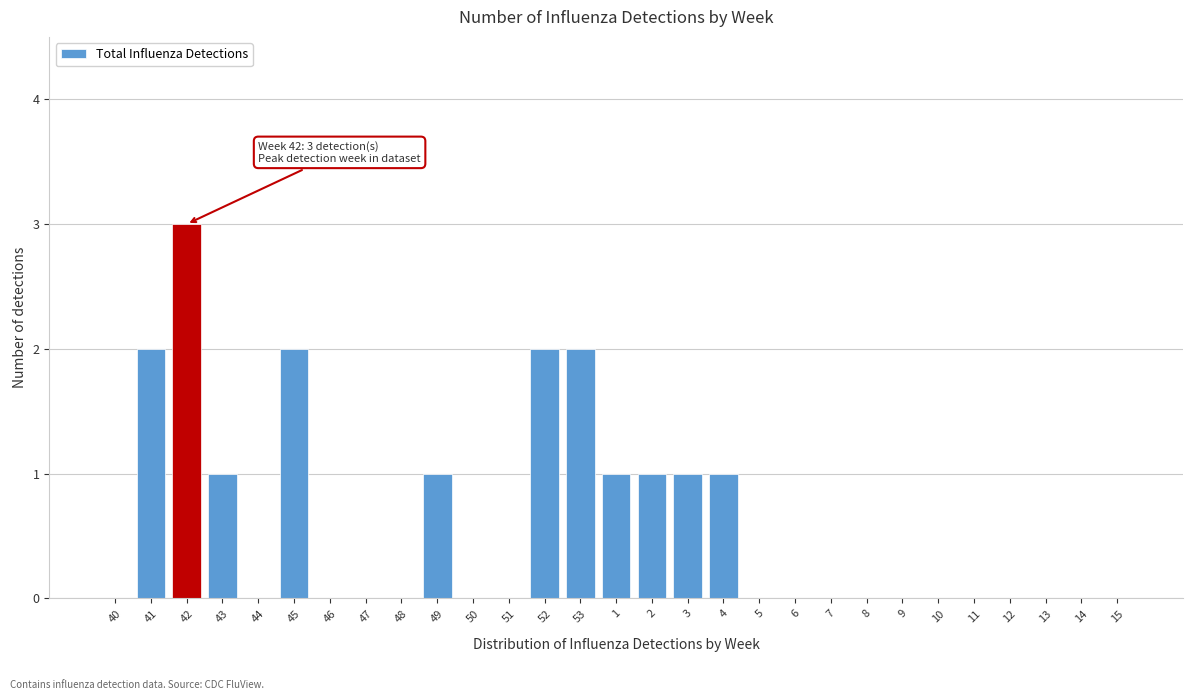

Reading left to right, list all the values displayed in this chart.

40=0	41=2	42=3	43=1	44=0	45=2	46=0	47=0	48=0	49=1	50=0	51=0	52=2	53=2	1=1	2=1	3=1	4=1	5=0	6=0	7=0	8=0	9=0	10=0	11=0	12=0	13=0	14=0	15=0